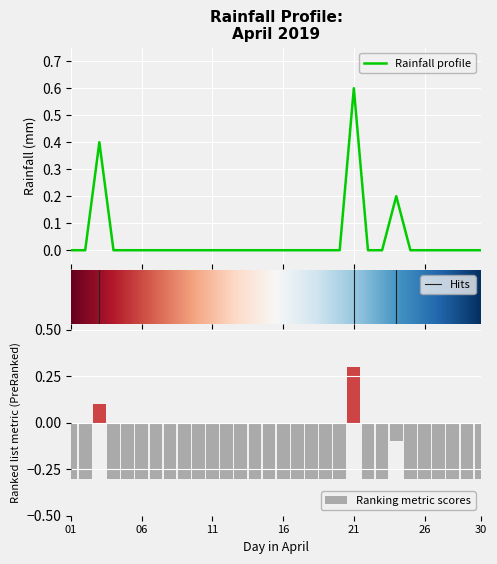

Which category has the highest value in the Ranking metric scores series?

21